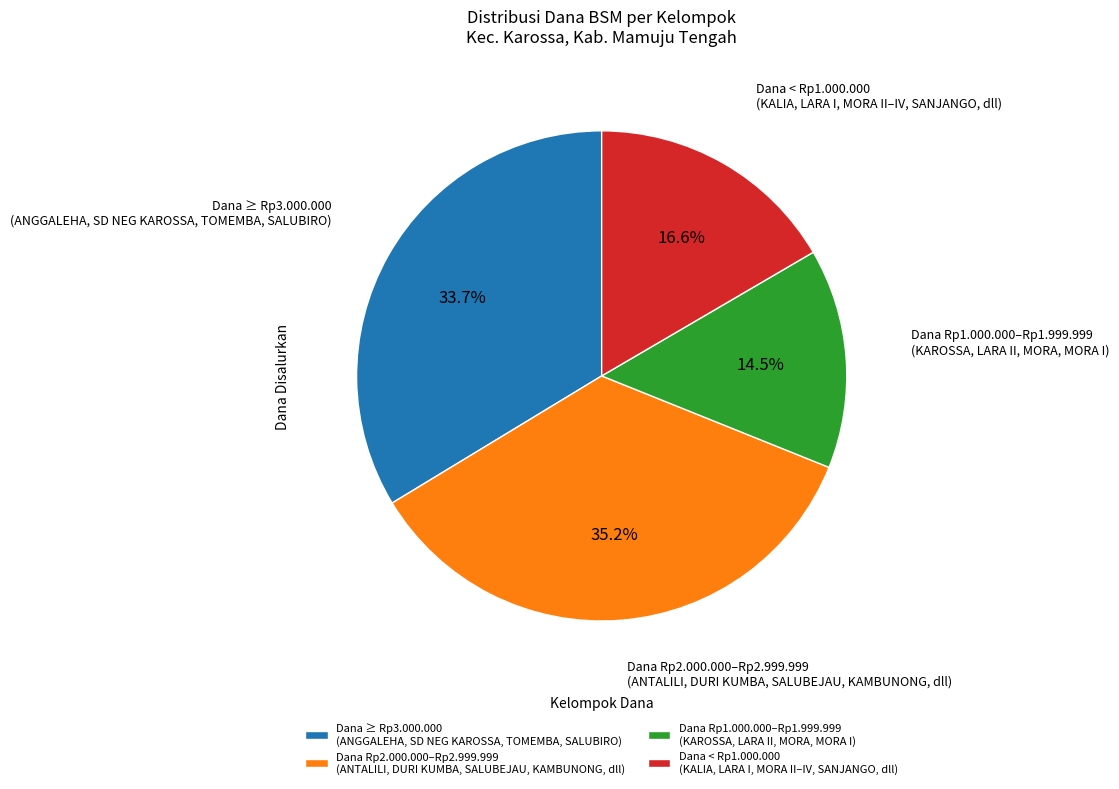

Which has a higher value, Dana < Rp1.000.000 (KALIA, LARA I, MORA II–IV, SANJANGO, dll) or Dana Rp2.000.000–Rp2.999.999 (ANTALILI, DURI KUMBA, SALUBEJAU, KAMBUNONG, dll)?

Dana Rp2.000.000–Rp2.999.999 (ANTALILI, DURI KUMBA, SALUBEJAU, KAMBUNONG, dll)